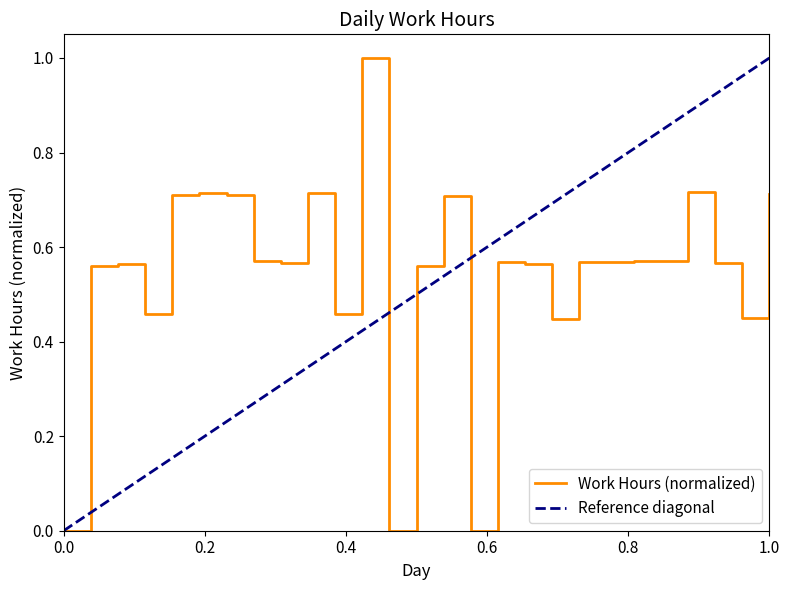

Is it true that Work Hours (normalized) equals 0.0 at 0.0?

True